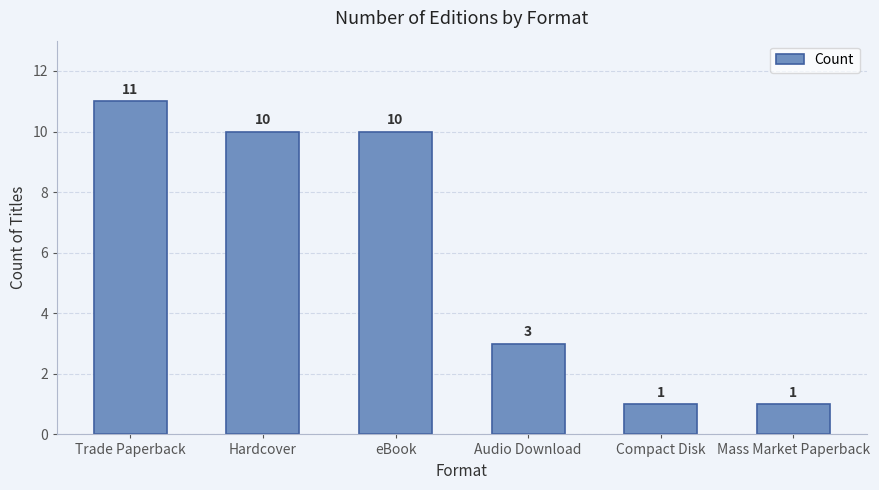

What is the difference between the values at Audio Download and Trade Paperback?

8